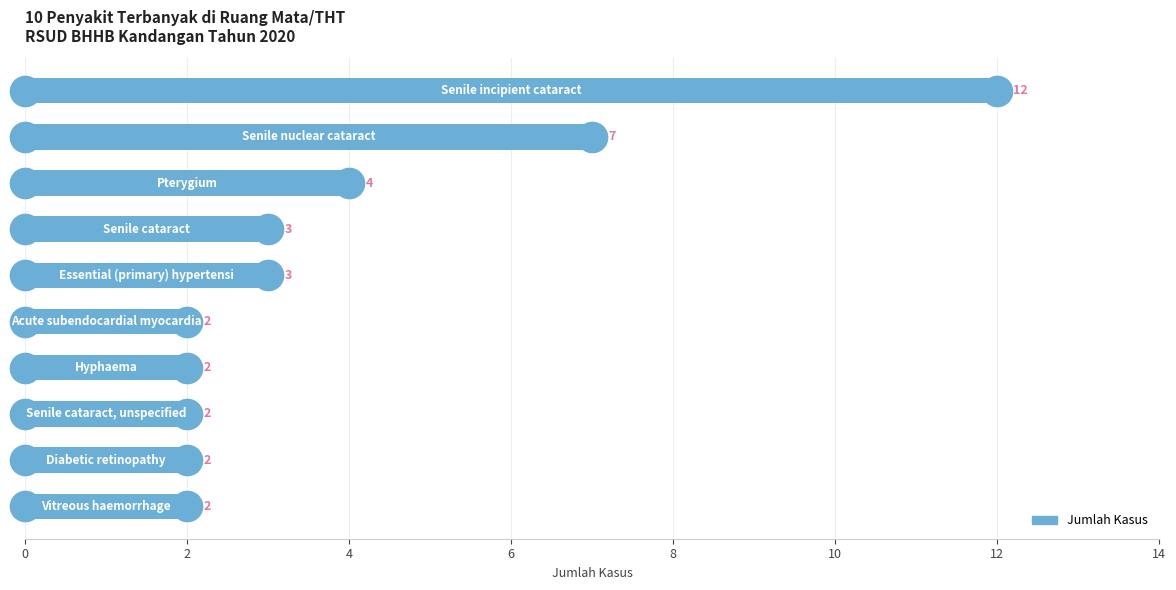

Count the values in the range 2 to 4.

8